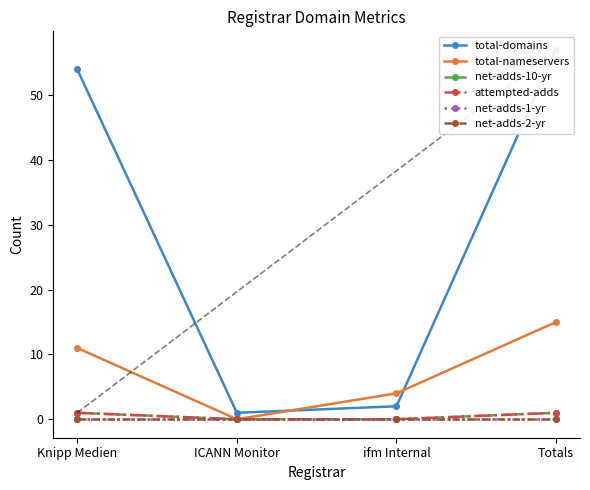

True or false: net-adds-2-yr and net-adds-10-yr cross at least once.

False